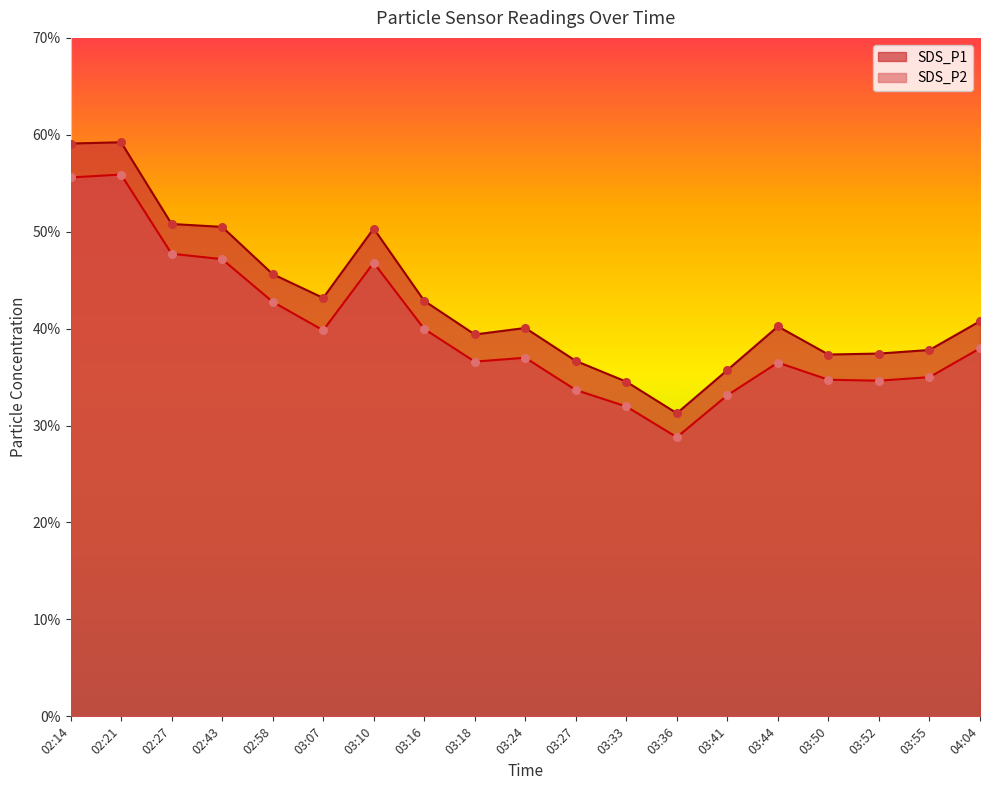

Which series has the largest Y range (max minus min)?

SDS_P1